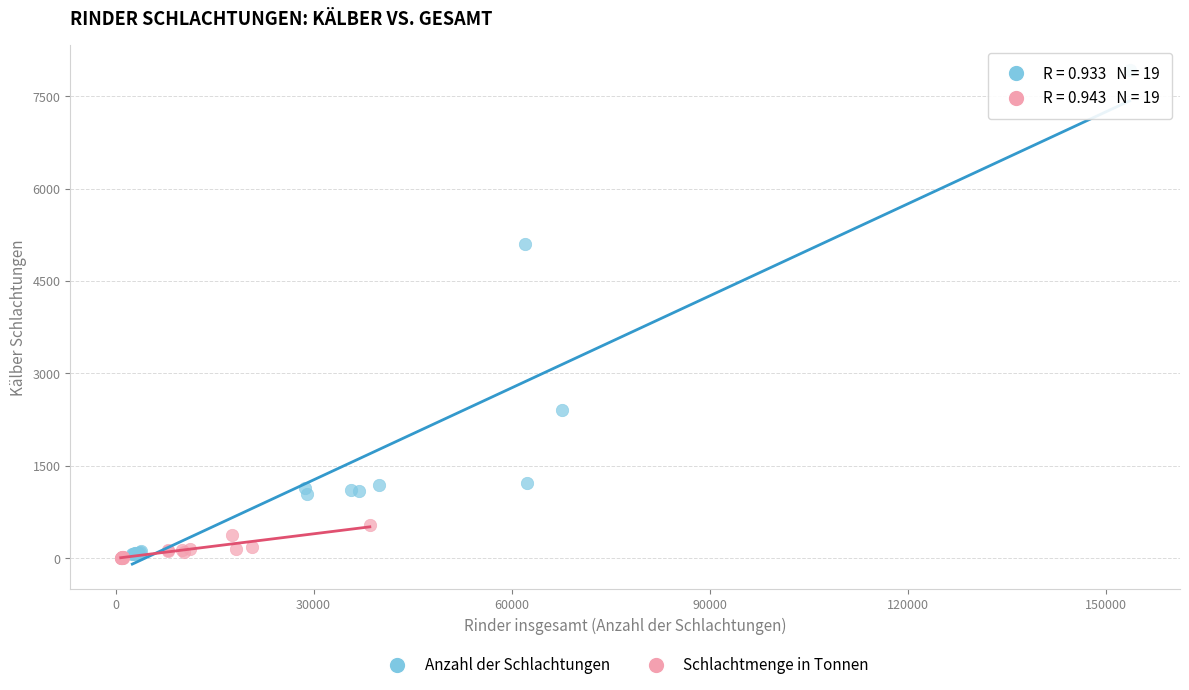

Which series contains the highest Y value?

Anzahl der Schlachtungen